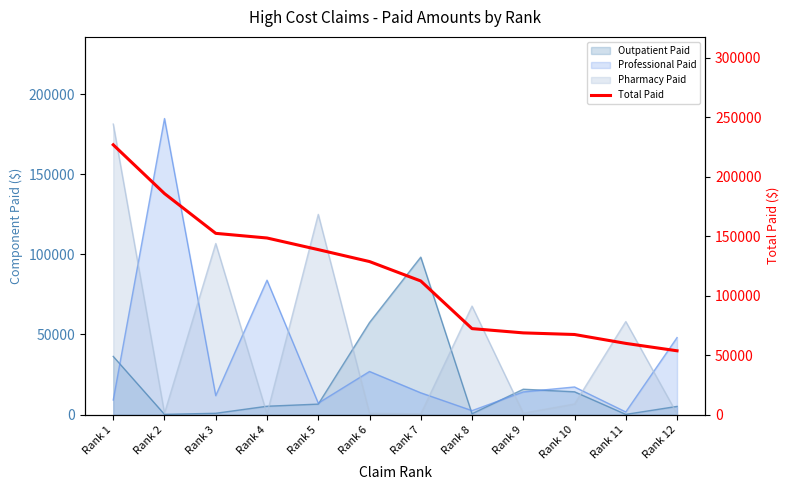

Does the chart display data point markers on the line(s)?

No